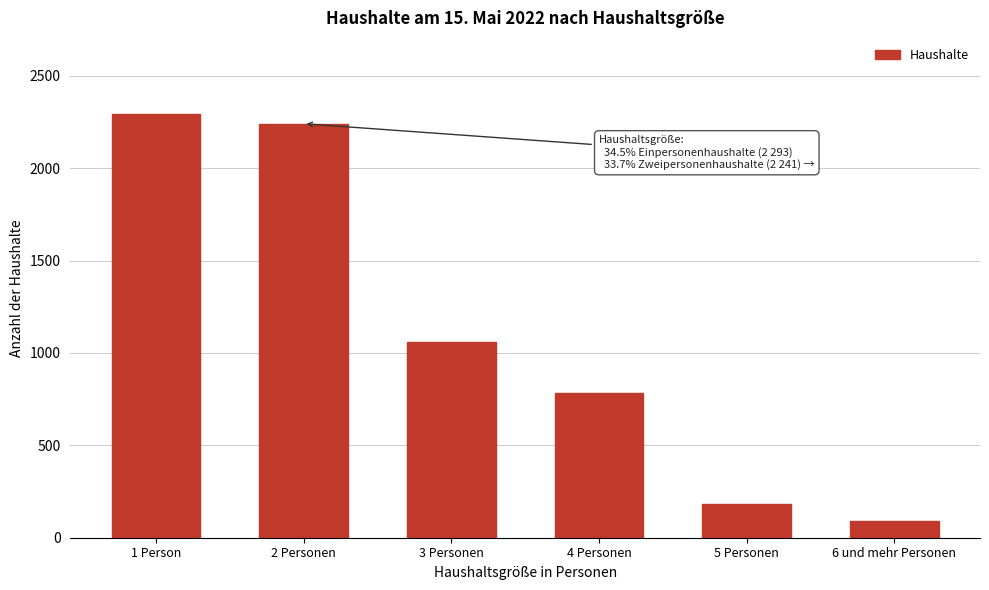

Reading left to right, extract all data points from this chart.

1 Person=2293	2 Personen=2241	3 Personen=1061	4 Personen=785	5 Personen=185	6 und mehr Personen=88